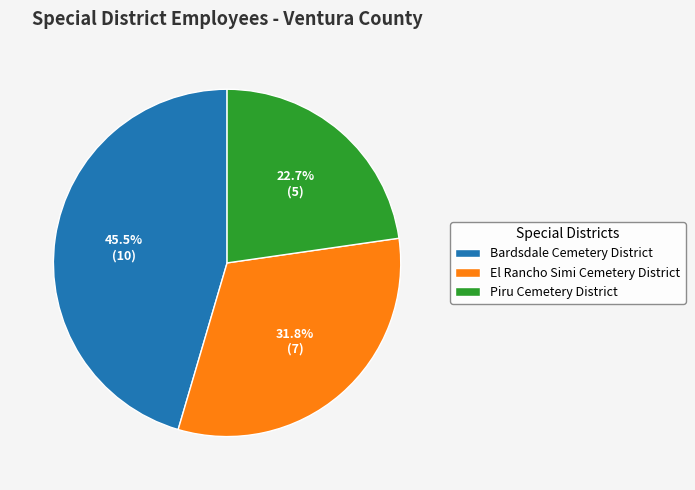

To the nearest percent, what is the combined percentage of Bardsdale Cemetery District and El Rancho Simi Cemetery District?

77%